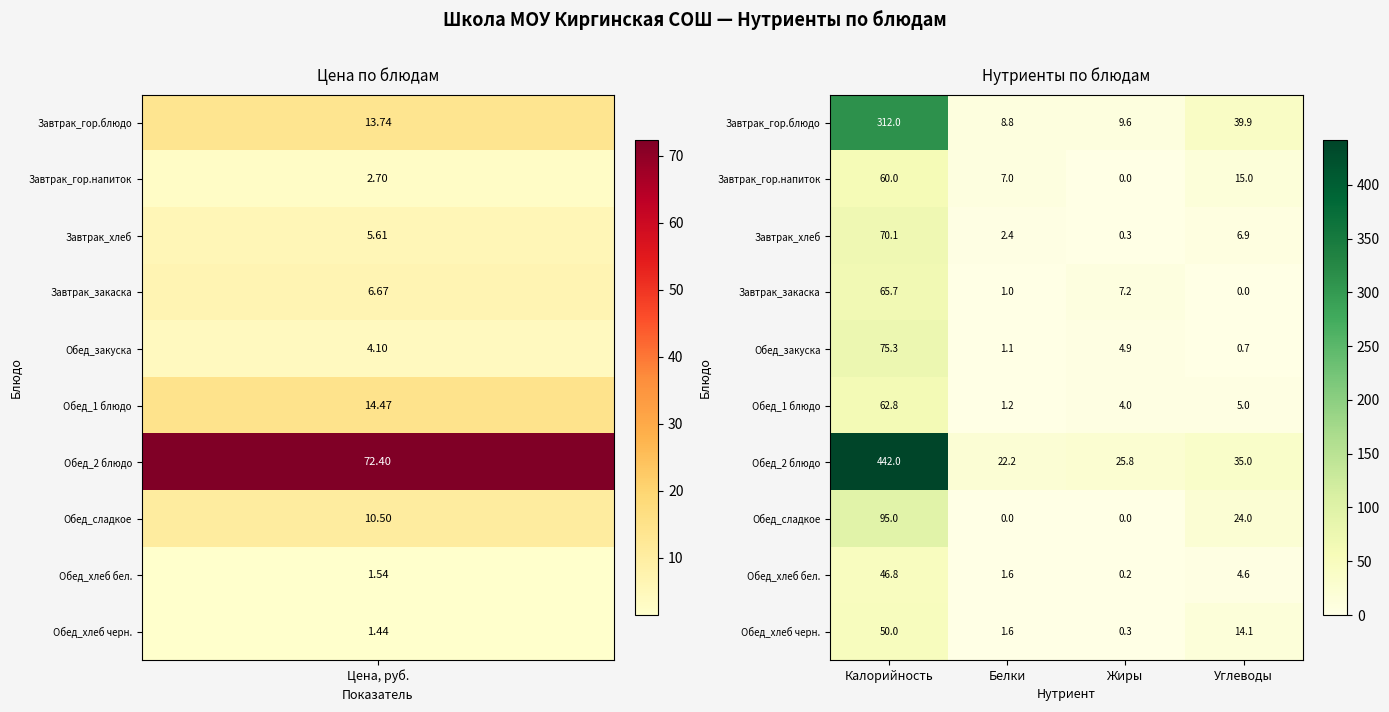

What is the spread (max minus min) of values at Углеводы?

39.9